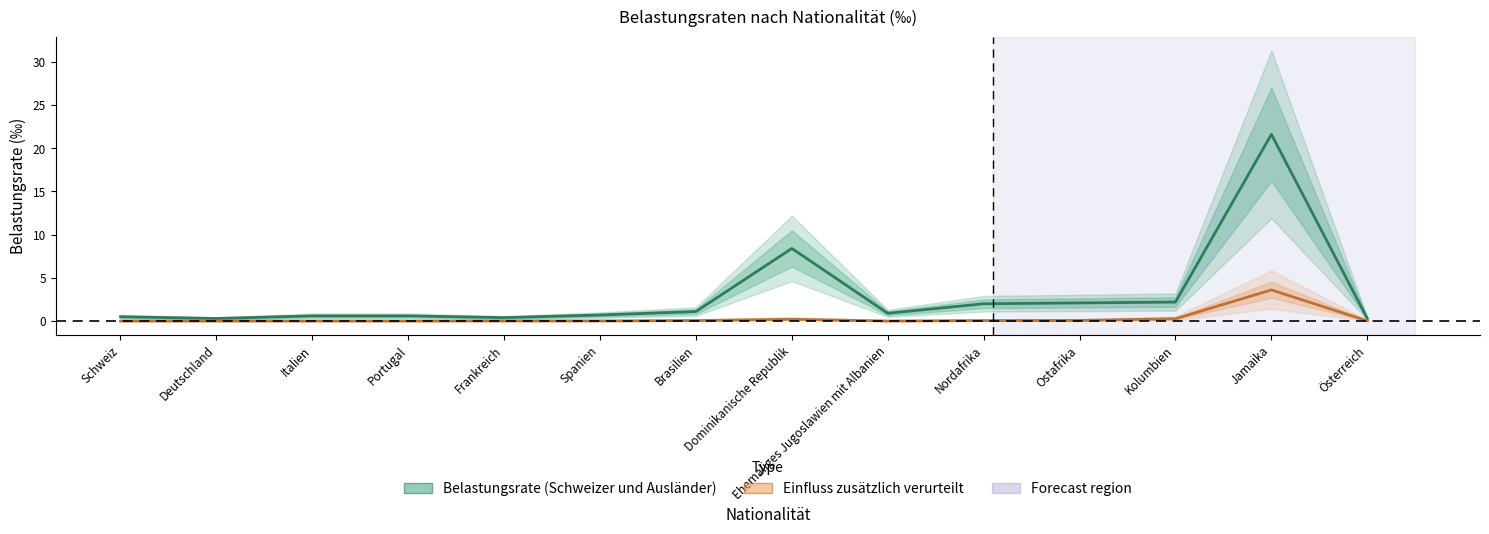

True or false: Belastungsrate (Schweizer und Ausländer) has a value of 2.2 at Kolumbien.

True